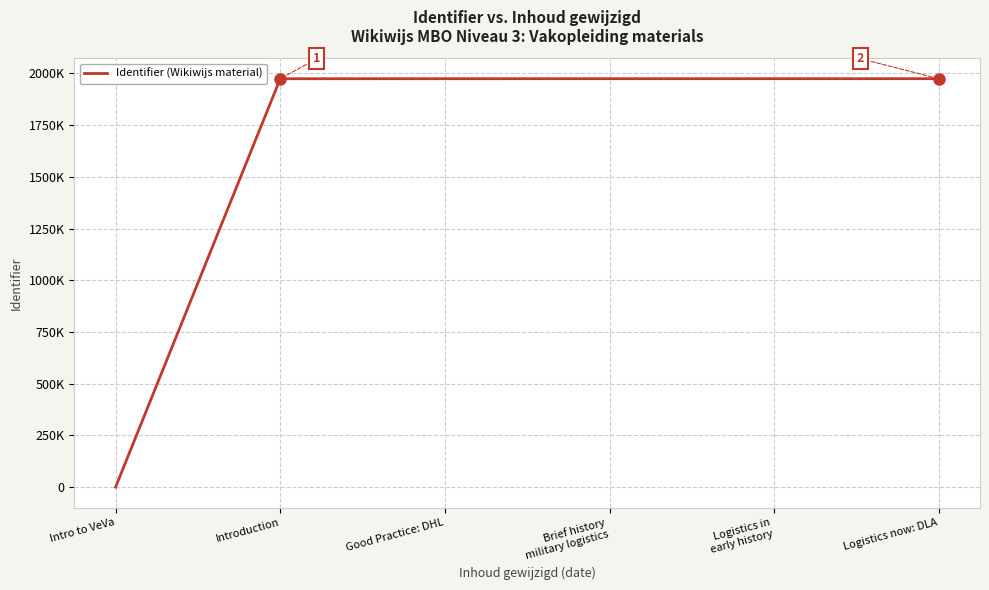

What is the difference between the maximum and minimum values?

1974549